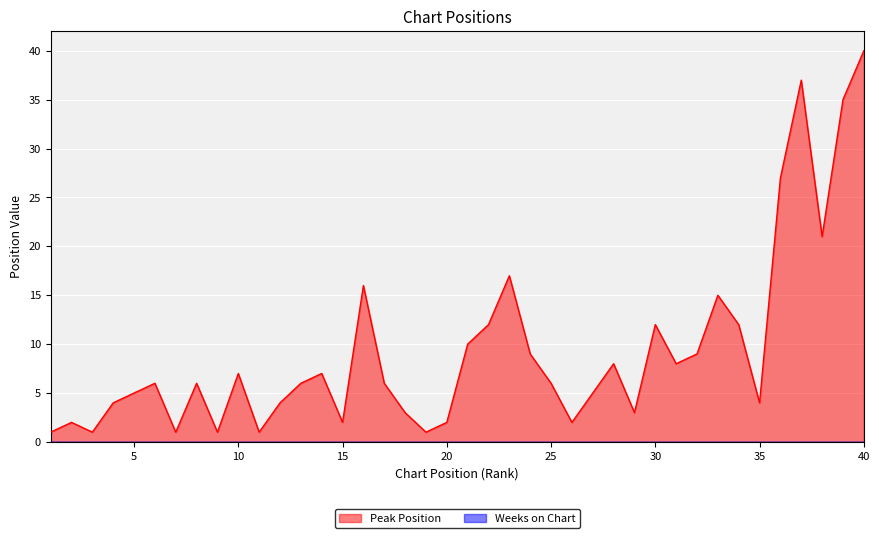

Between 14 and 23, which is larger?

23